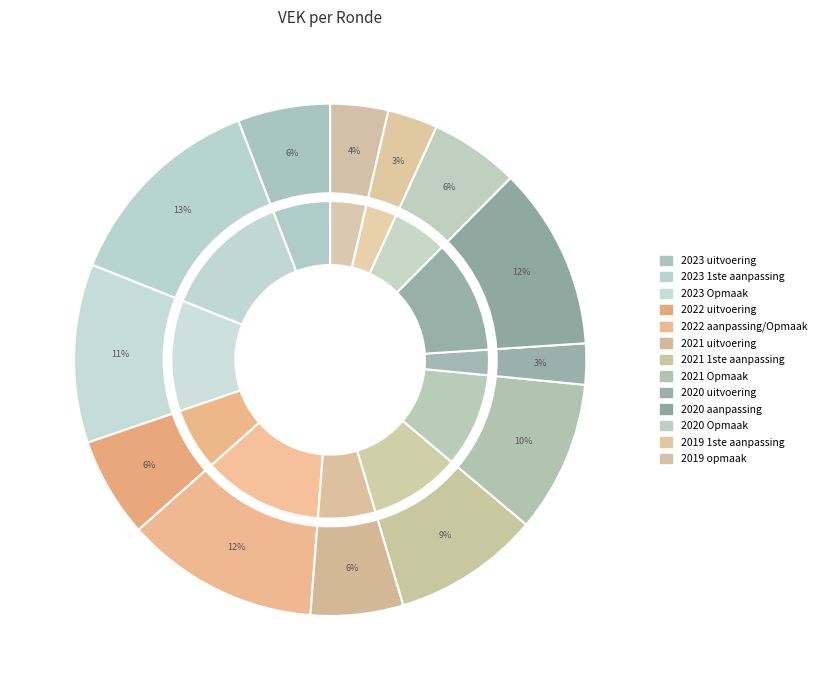

To the nearest percent, what is the average slice percentage?

8%